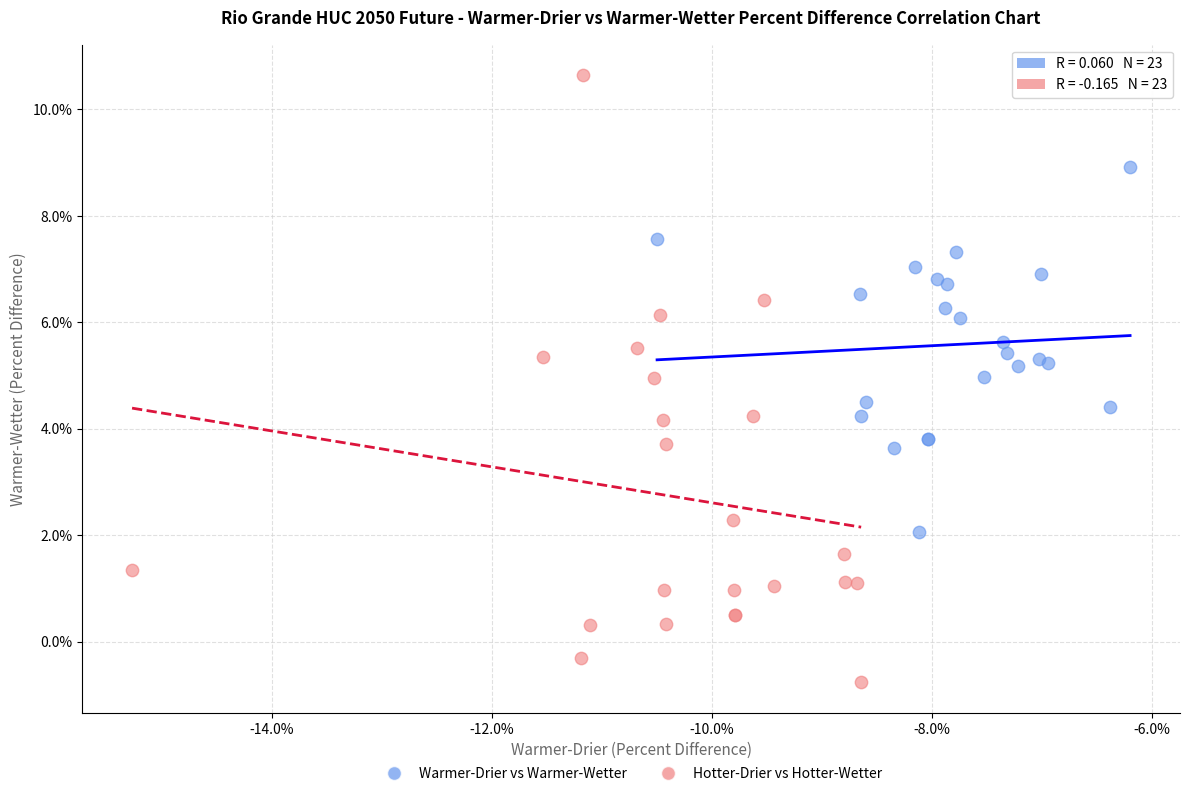

Which series contains the highest Y value?

Hotter-Drier vs Hotter-Wetter